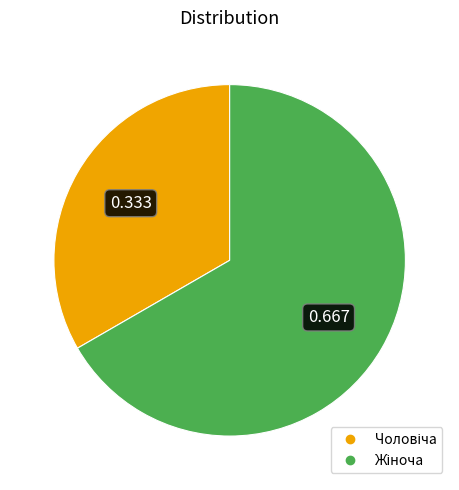

Count the number of slices in the pie.

2